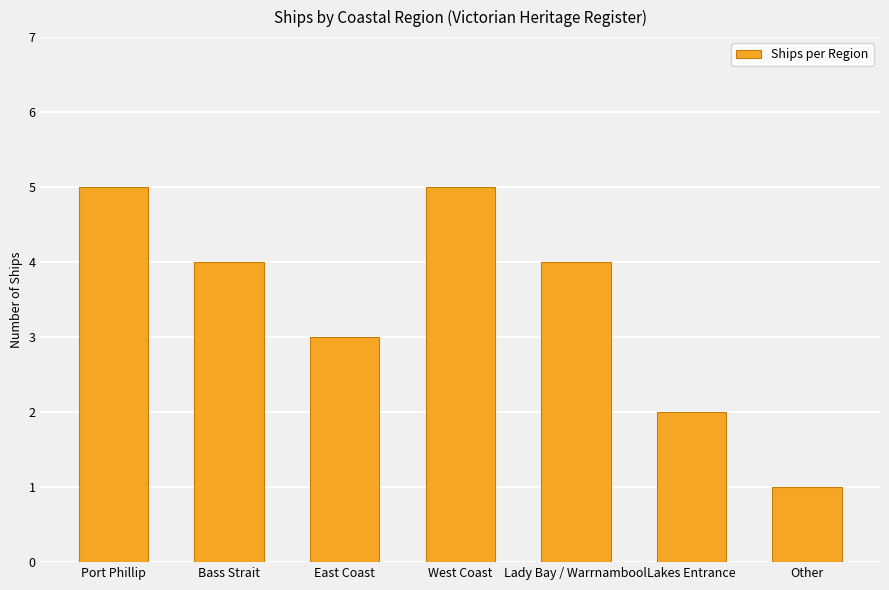

What is the smallest value displayed?

1